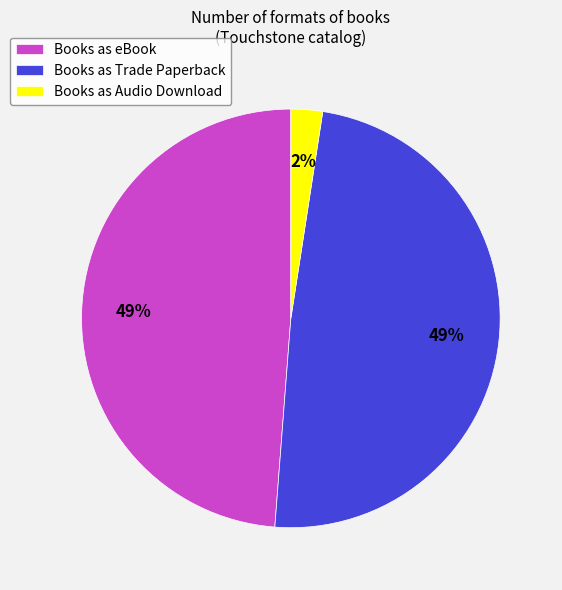

Is it true that Books as Trade Paperback is 49% of the pie?

True